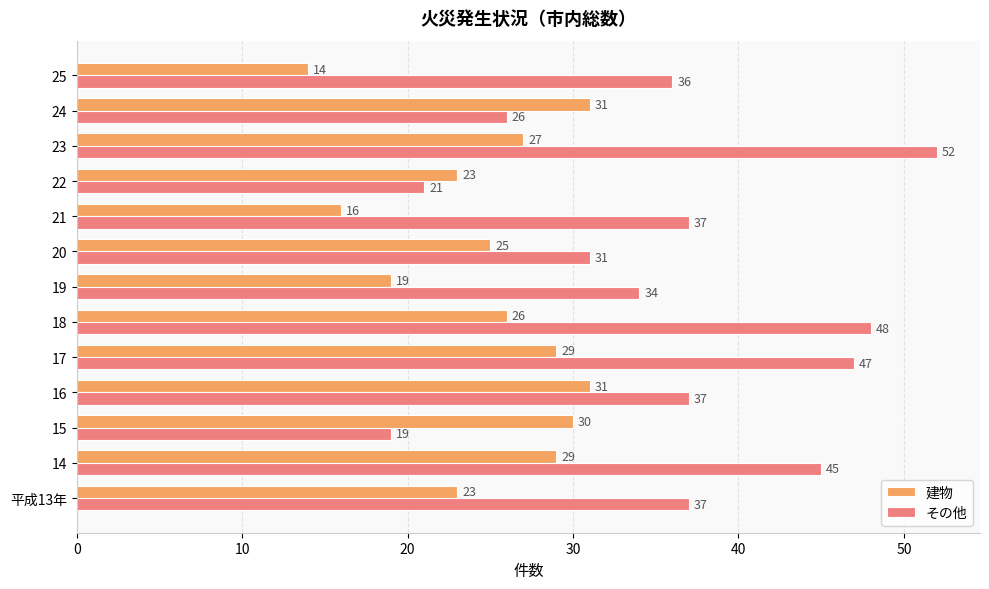

What is the highest value of the その他 series?

52